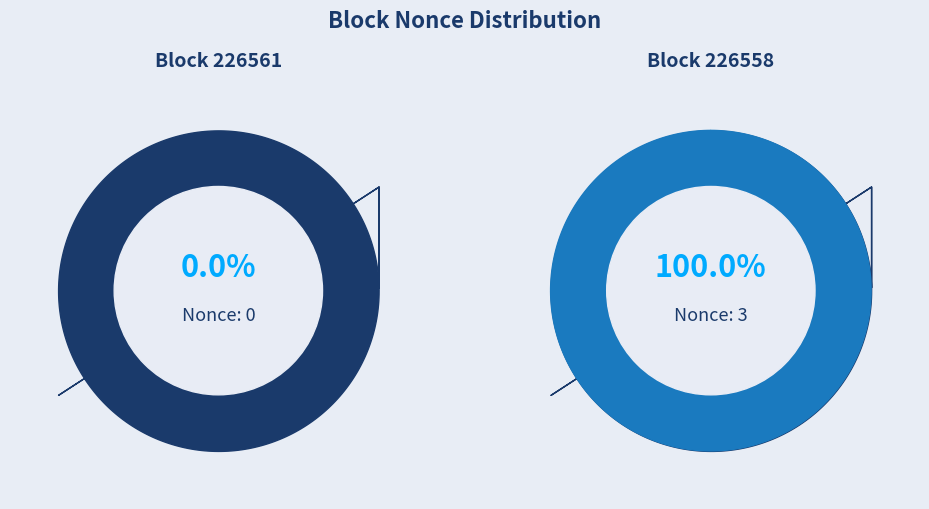

To the nearest percent, what is the average slice percentage?

50%